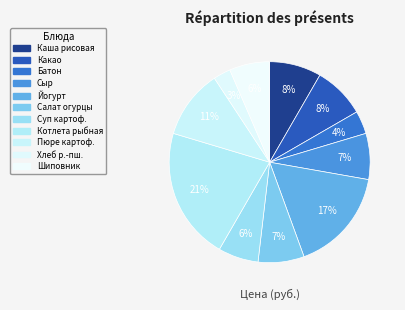

Does any single category account for the majority?

No